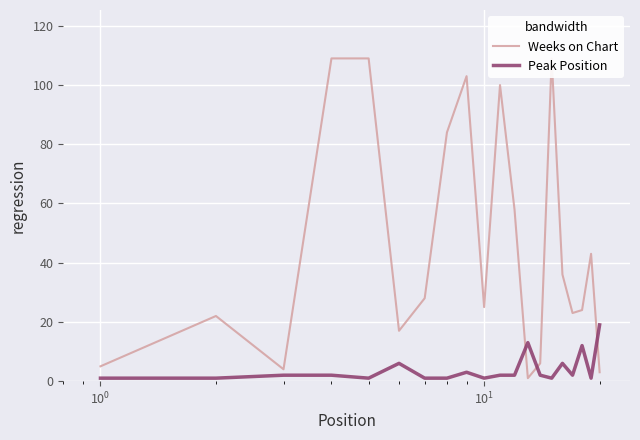

At $\mathdefault{10^{1}}$, list the series in order from largest to smallest.

Weeks on Chart, Peak Position